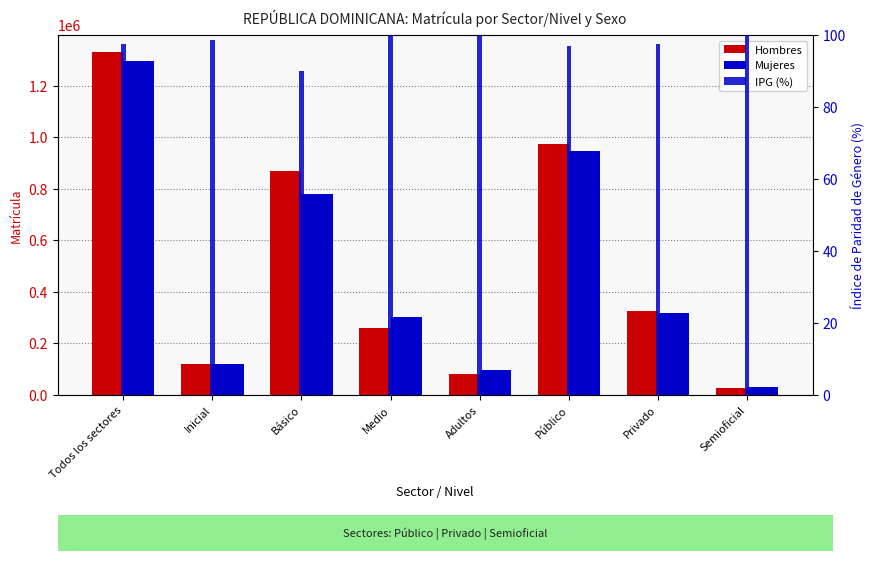

What position from the left is Adultos?

5